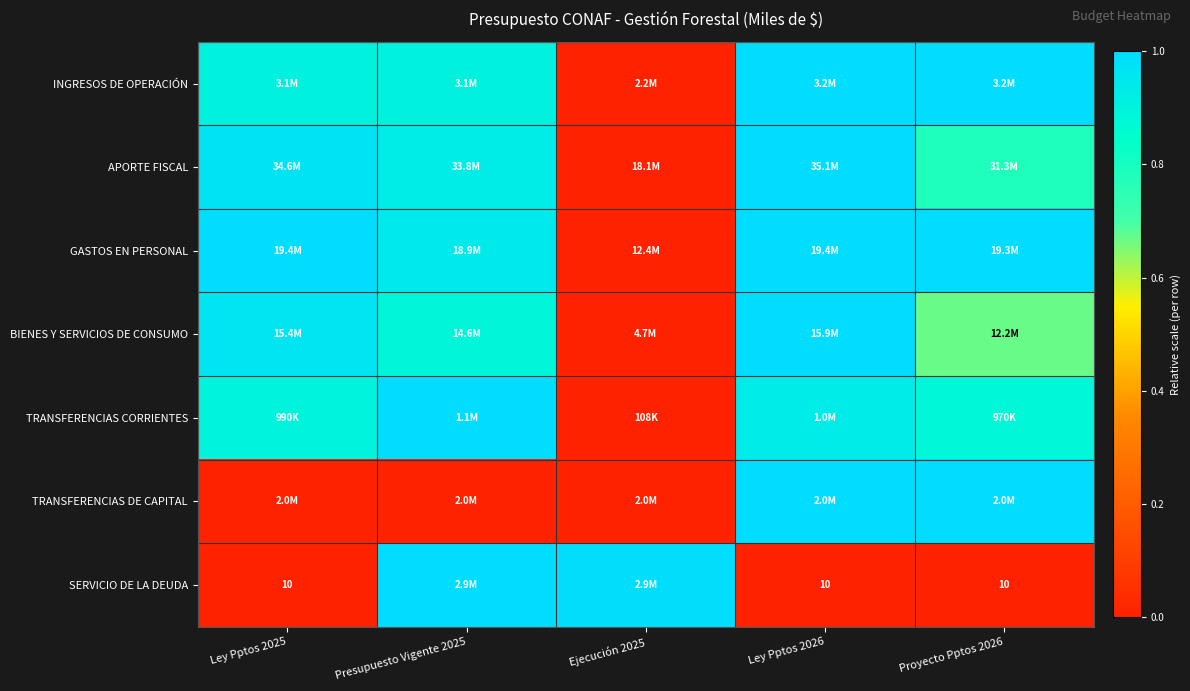

Which category has the lowest value across all series?

Ejecución 2025